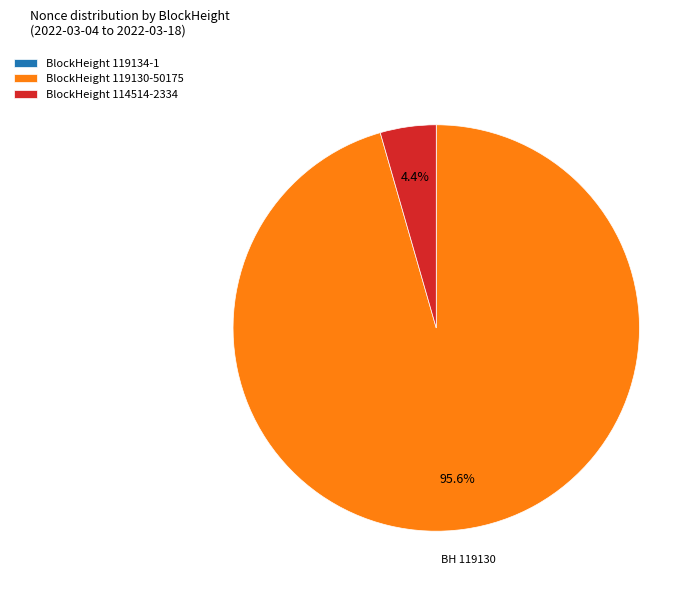

What percentage do BlockHeight 114514-2334 and BlockHeight 119130-50175 together represent?

100.0%